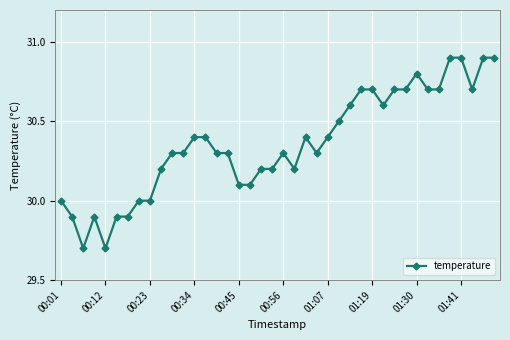

What is the maximum value shown in the chart?

30.9